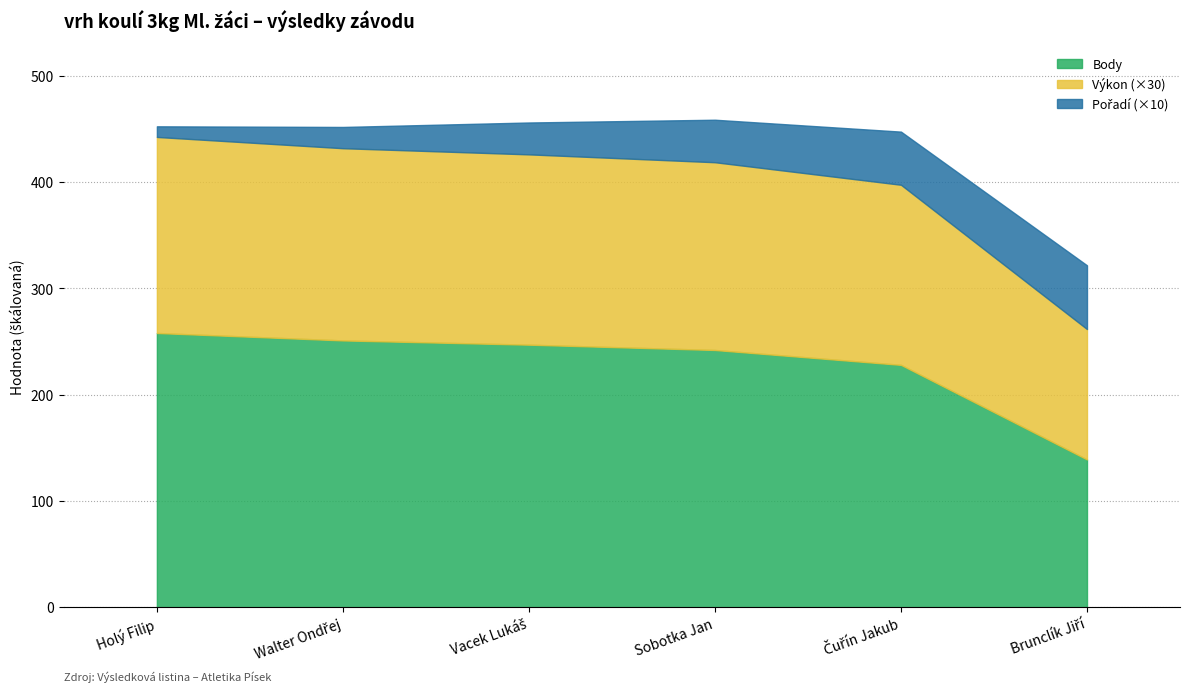

At which label is Výkon closest to 5?

Čuřín Jakub